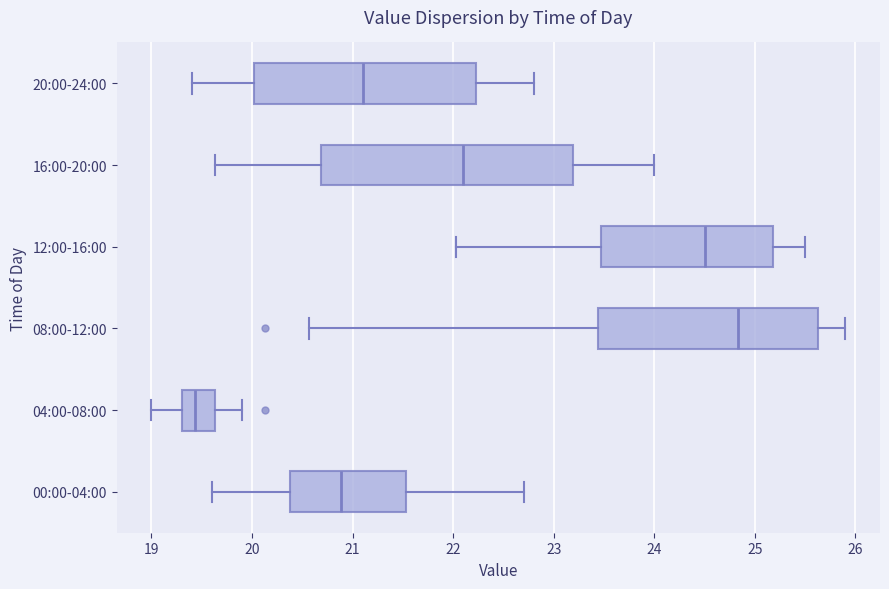

Where does the right whisker of the box for 04:00-08:00 end on the x-axis? The values are not printed on the chart, so give them approximately, as read against the axis.

19.9